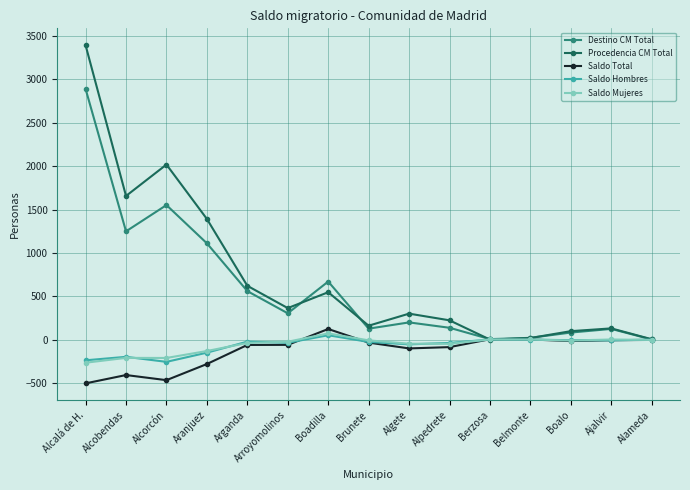

What is the label of the 10th point from the right?

Arroyomolinos